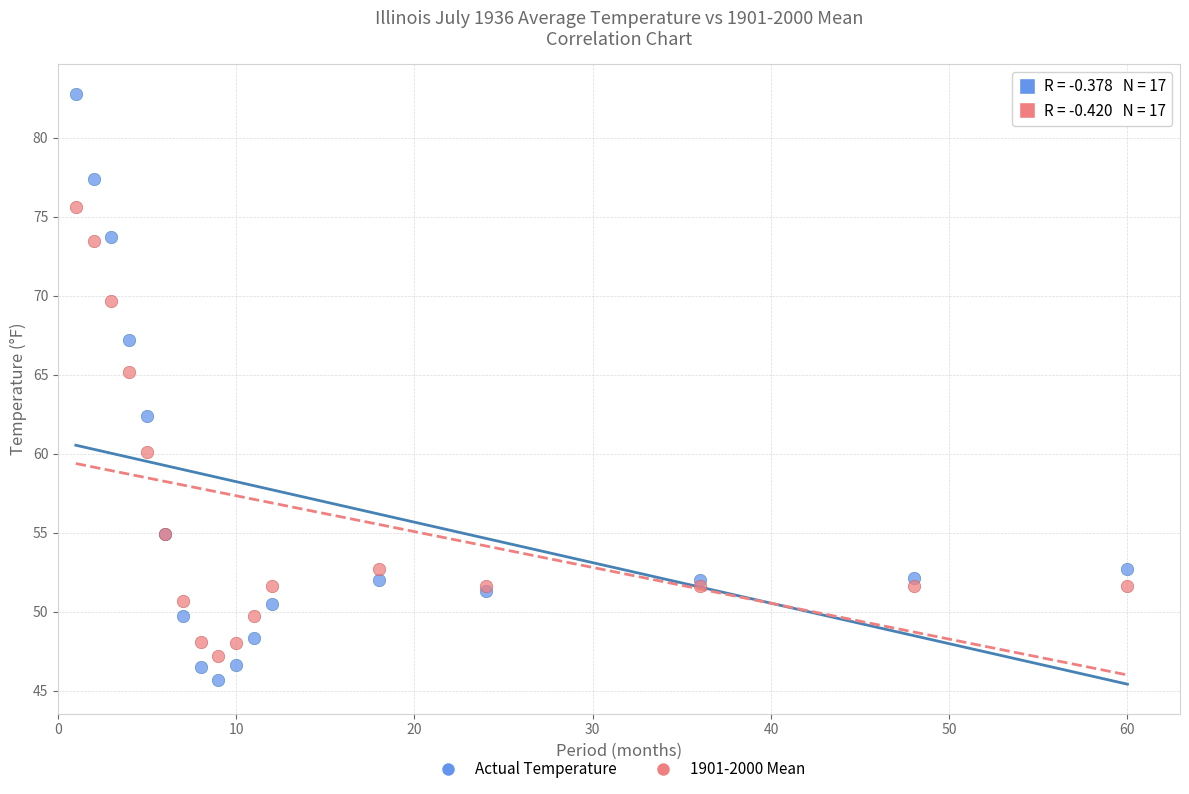

What are all the series names shown in the legend?

Actual Temperature, 1901-2000 Mean